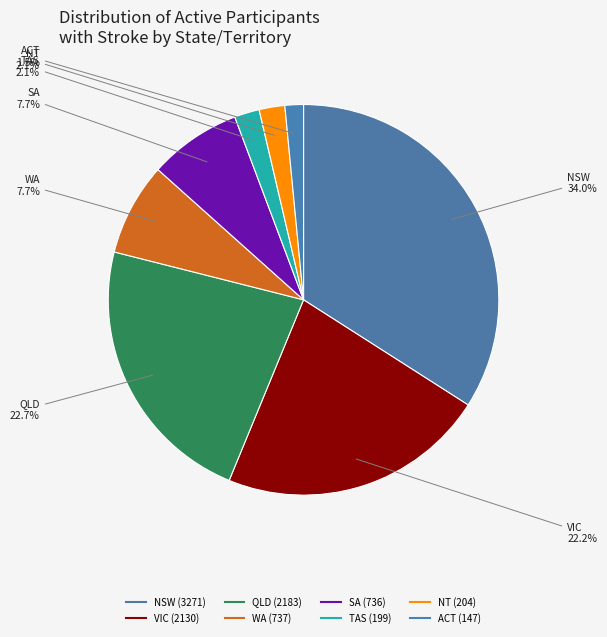

Count the number of slices in the pie.

8